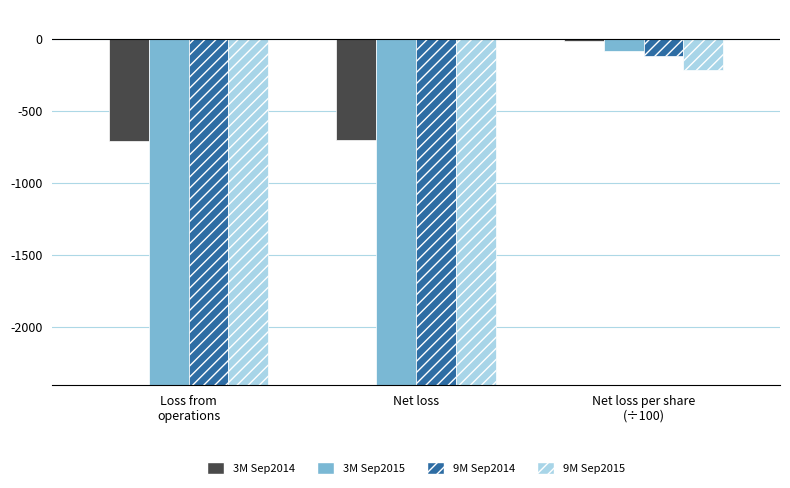

Rank the categories by 9M Sep2015 value from highest to lowest.

Net loss per share
(÷100), Net loss, Loss from
operations